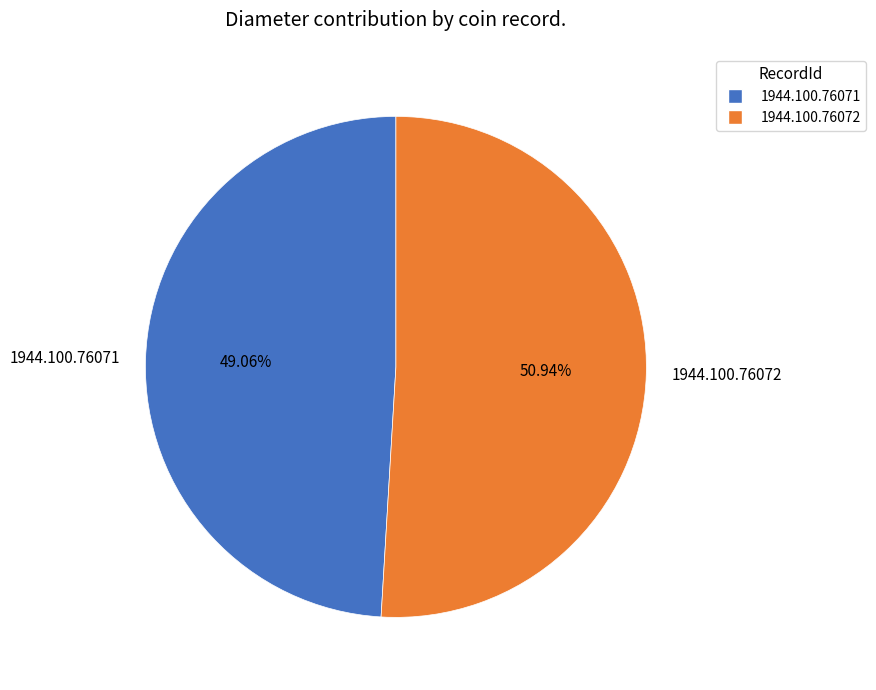

Is it true that 1944.100.76072 is 64% of the pie?

False